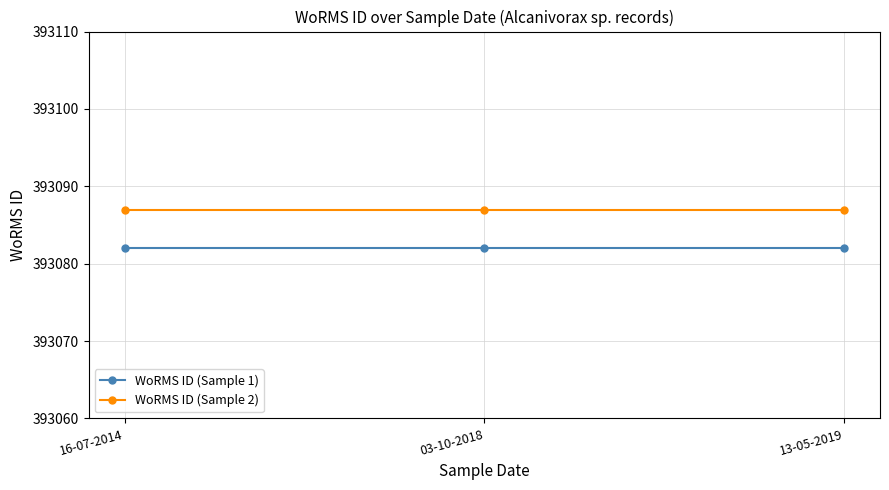

What is the minimum value for WoRMS ID (Sample 2)?

393087